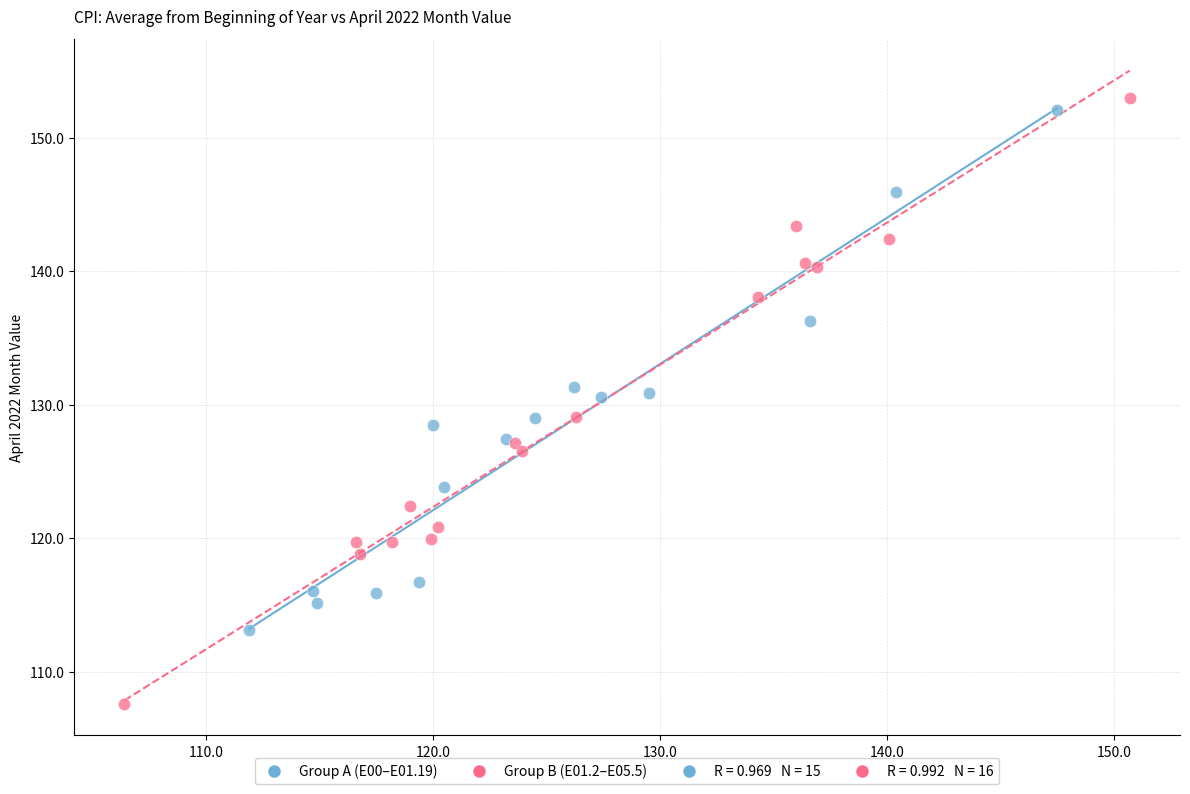

Which series has the widest spread of Y values?

Group B (E01.2–E05.5)